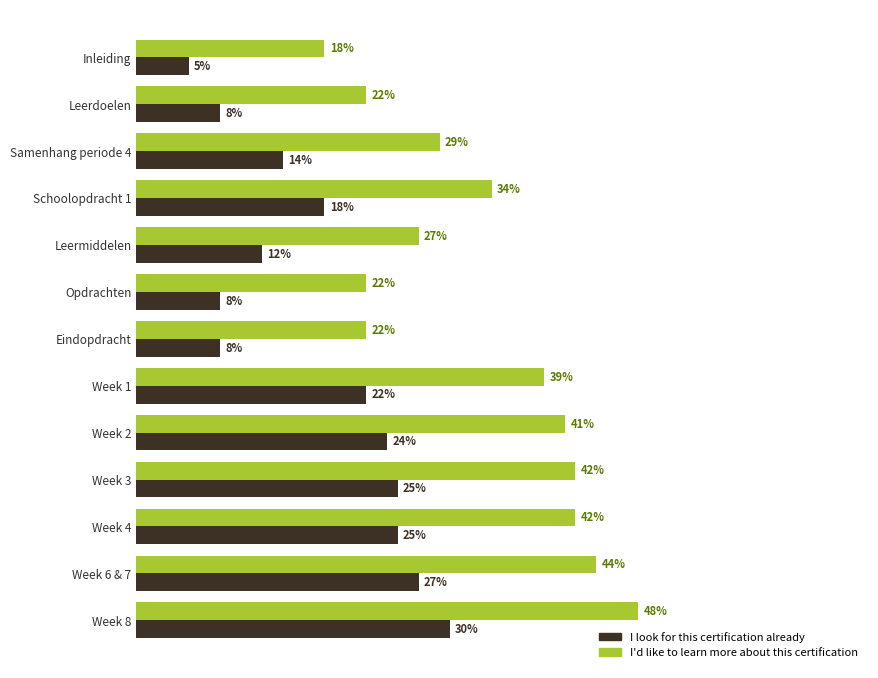

Which series has the largest range (max minus min)?

I'd like to learn more about this certification